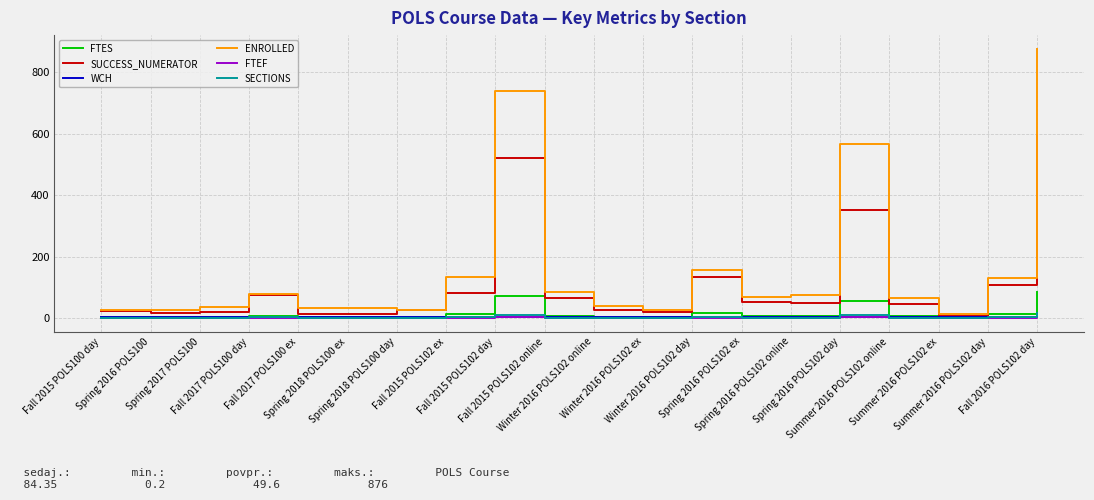

At which label is ENROLLED closest to 444?

Spring 2016 POLS102 day